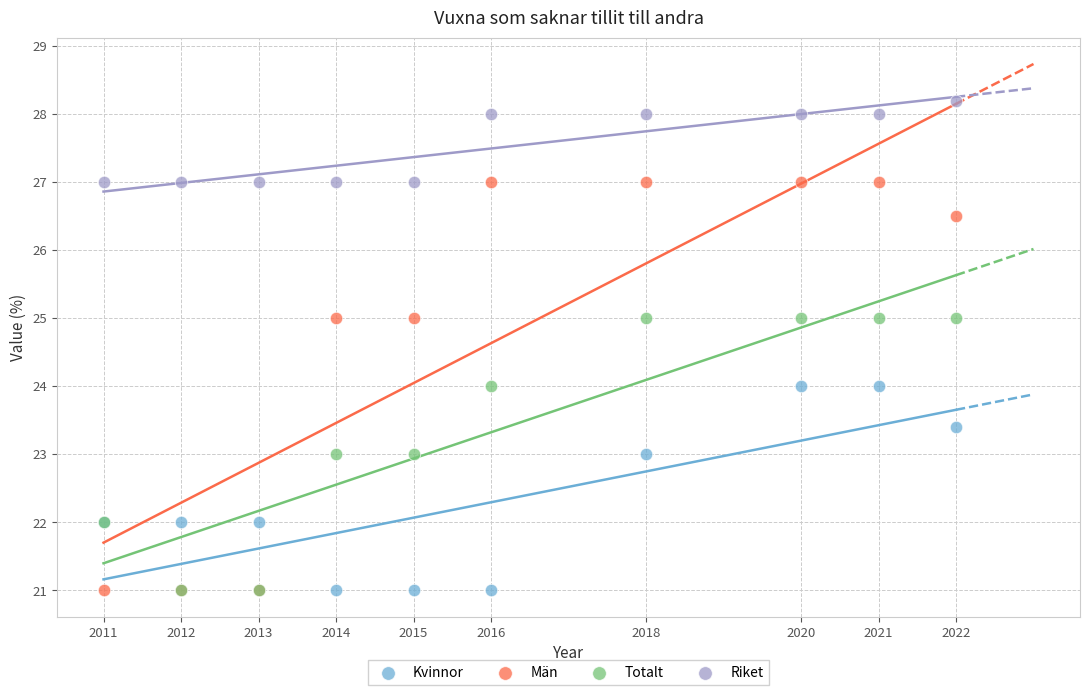

What are all the series names shown in the legend?

Kvinnor, Män, Totalt, Riket